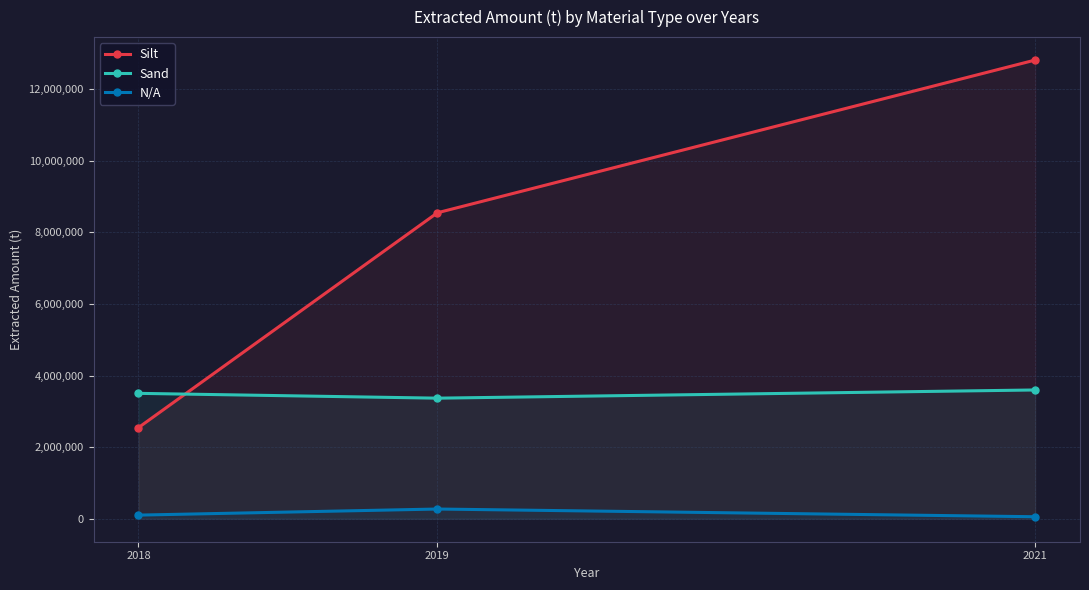

At which category is the sum across all series the highest?

2021